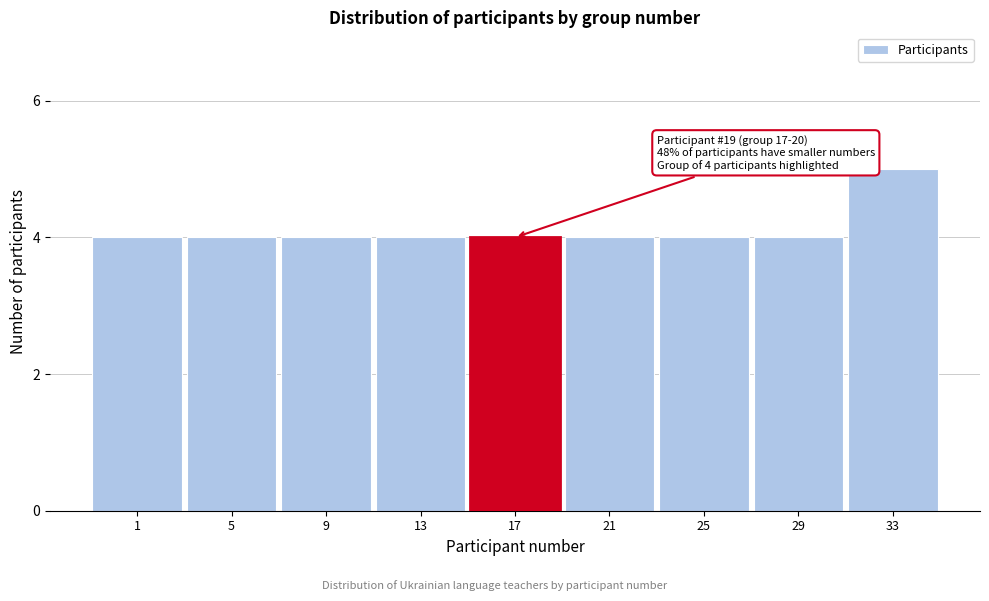

Reading left to right, list all the values displayed in this chart.

1=4	5=4	9=4	13=4	17=4	21=4	25=4	29=4	33=5